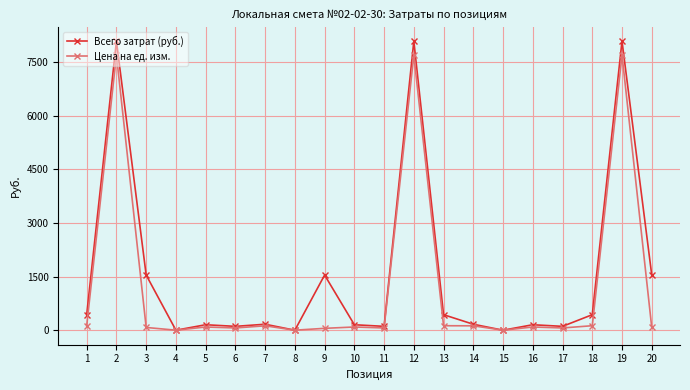

True or false: Всего затрат (руб.) has a value of 2.0 at 8.

True